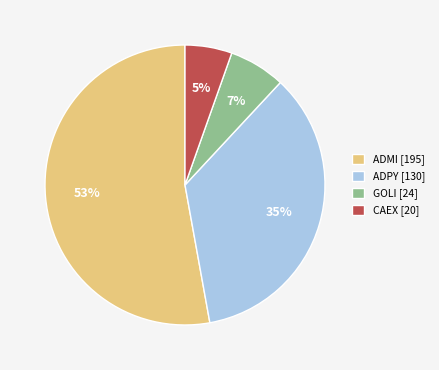

What is the largest slice in the pie chart?

ADMI [195]